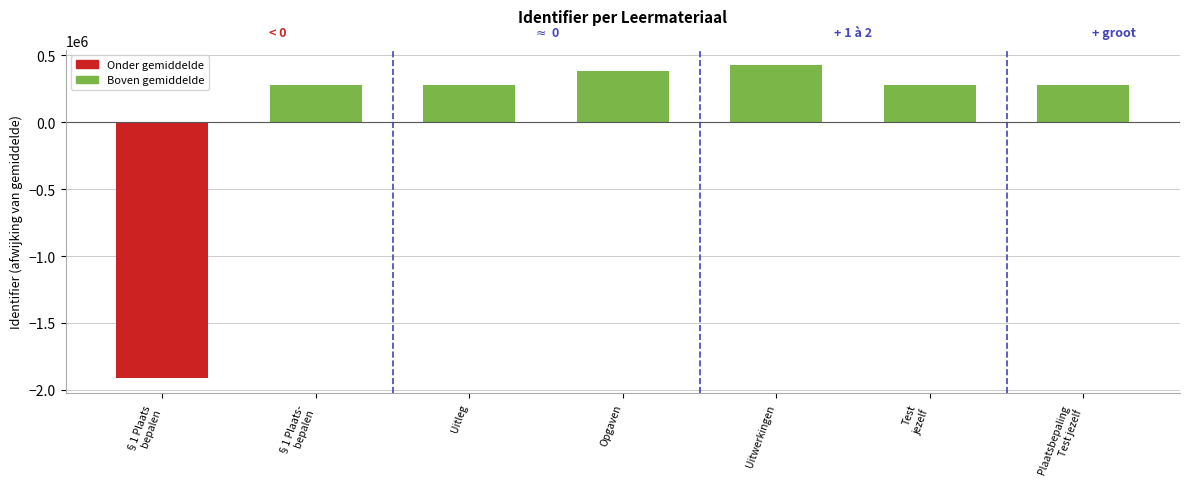

The value at Opgaven is 383418.7. True or false?

True